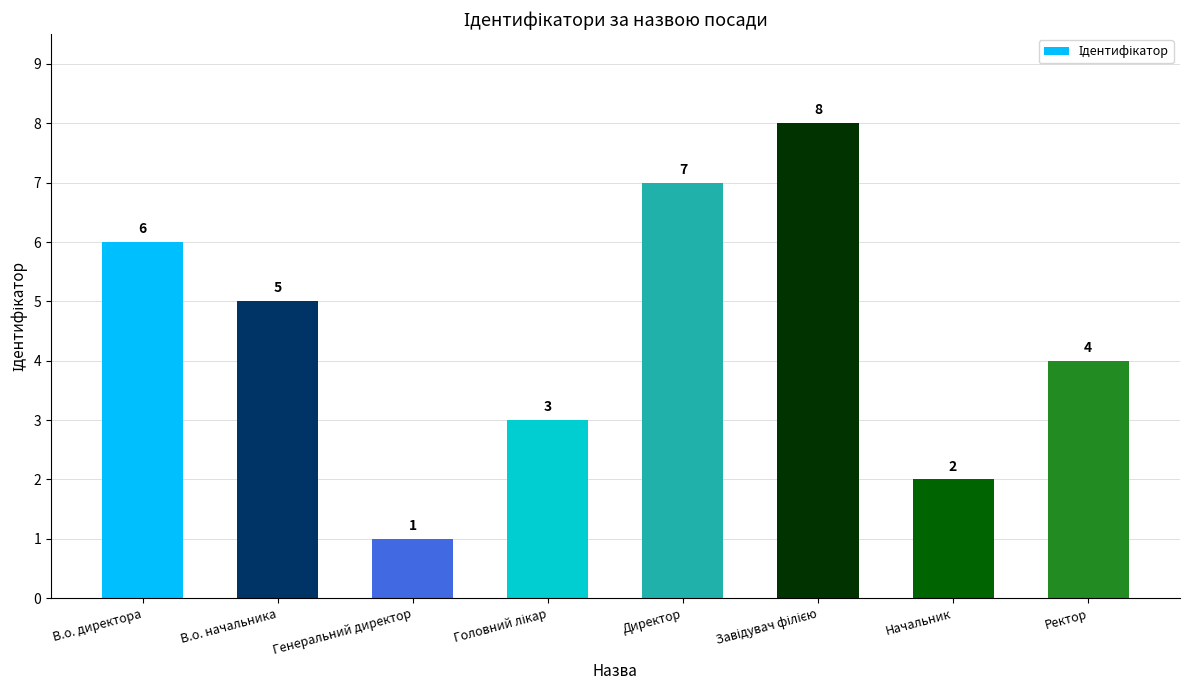

What is the maximum value shown in the chart?

8